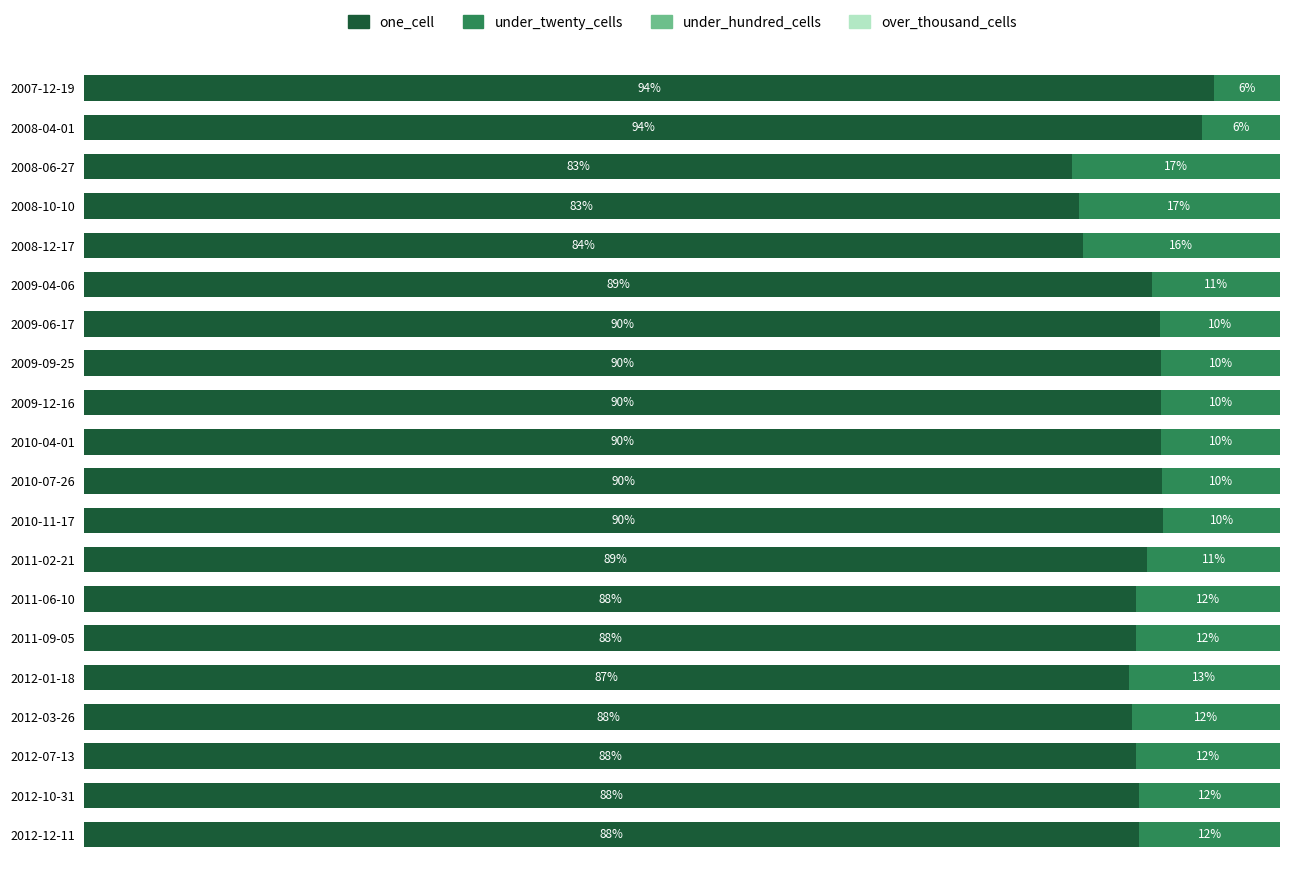

Reading left to right, what are all the values shown in this chart?

one_cell: 94.4	93.5	82.6	83.2	83.5	89.3	90.0	90.1	90.1	90.1	90.1	90.2	88.9	88.0	88.0	87.3	87.7	88.0	88.2	88.2
under_twenty_cells: 5.6	6.5	17.4	16.8	16.5	10.7	10.0	9.9	9.9	9.9	9.9	9.8	11.1	12.0	12.0	12.7	12.3	12.0	11.8	11.8
under_hundred_cells: 0.7	0.7	0.7	0.7	0.7	0.7	0.7	0.7	0.7	0.7	0.7	0.7	0.7	0.7	0.7	0.7	0.7	0.7	0.7	0.7
over_thousand_cells: 0.7	0.7	0.7	0.7	0.7	0.7	0.7	0.7	0.7	0.7	0.7	0.7	0.7	0.7	0.7	0.7	0.7	0.7	0.7	0.7